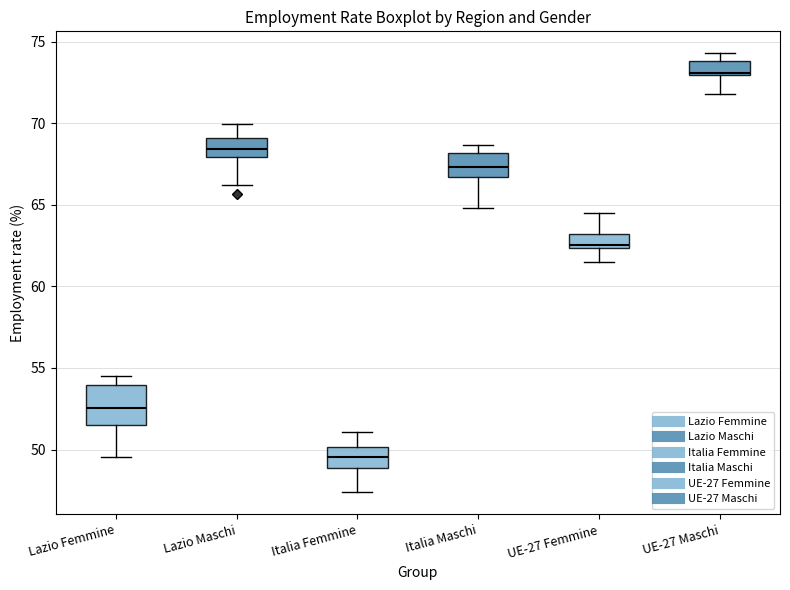

Which box's median line is the highest?

UE-27 Maschi